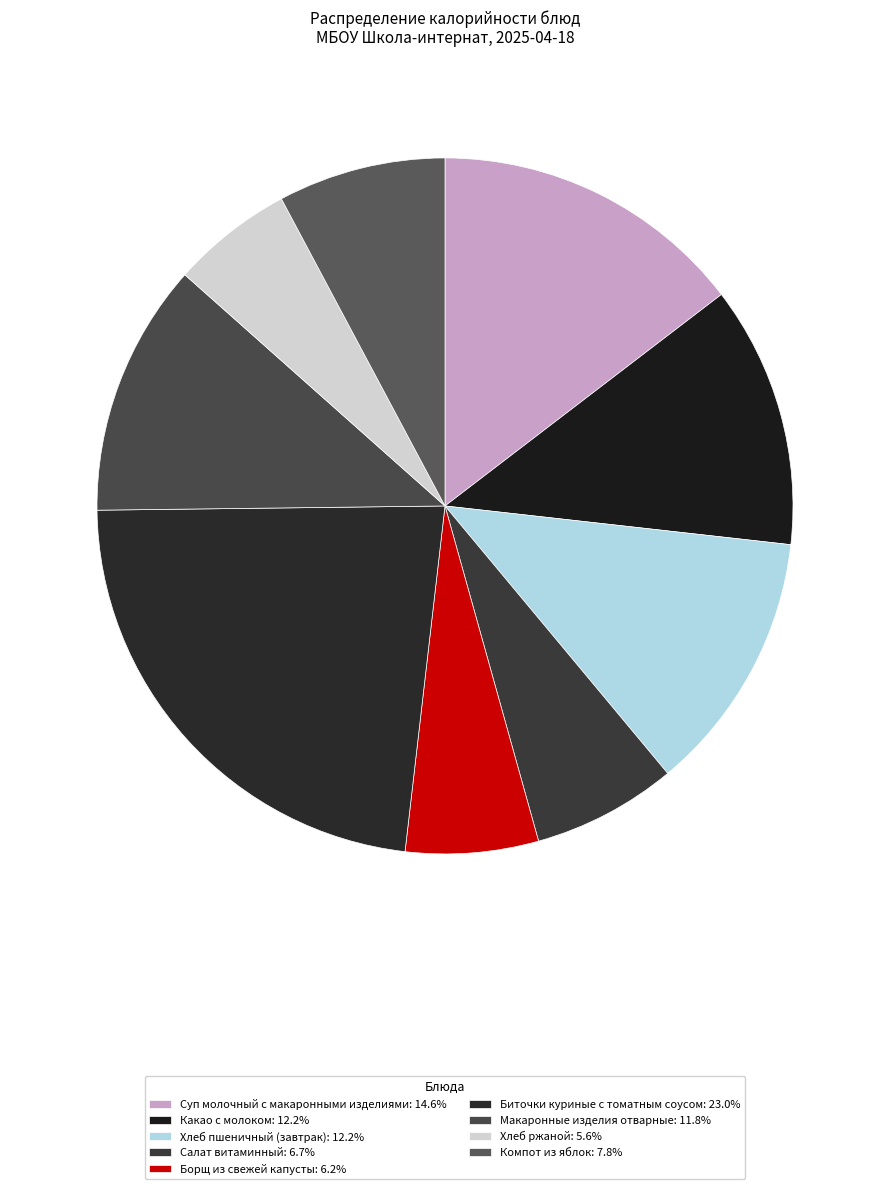

Count the number of slices in the pie.

9